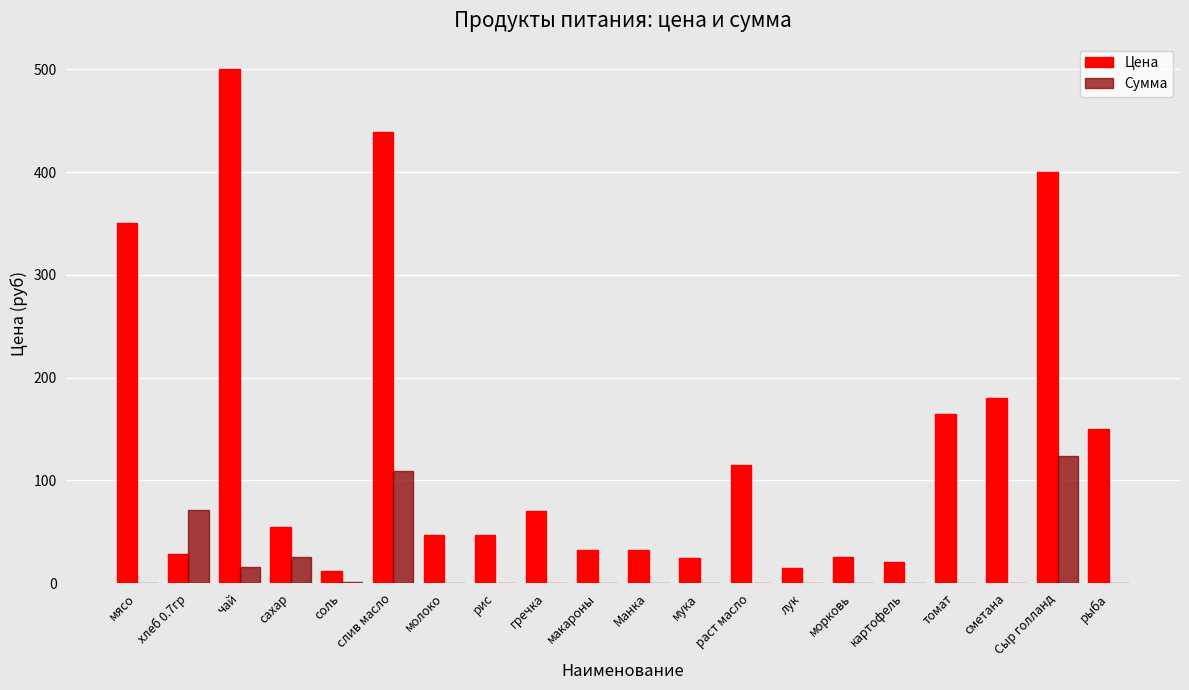

Where is Цена nearest to the value 256?

сметана